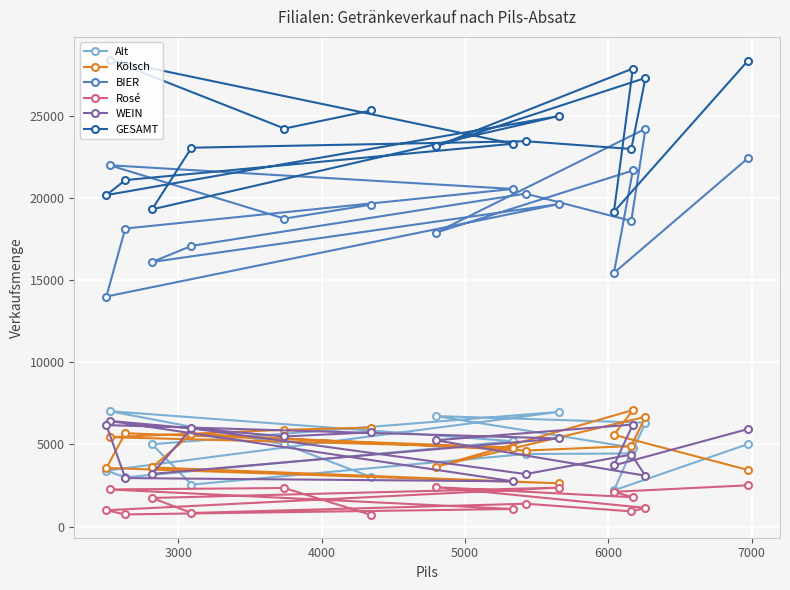

Which series has the largest total across all categories?

GESAMT